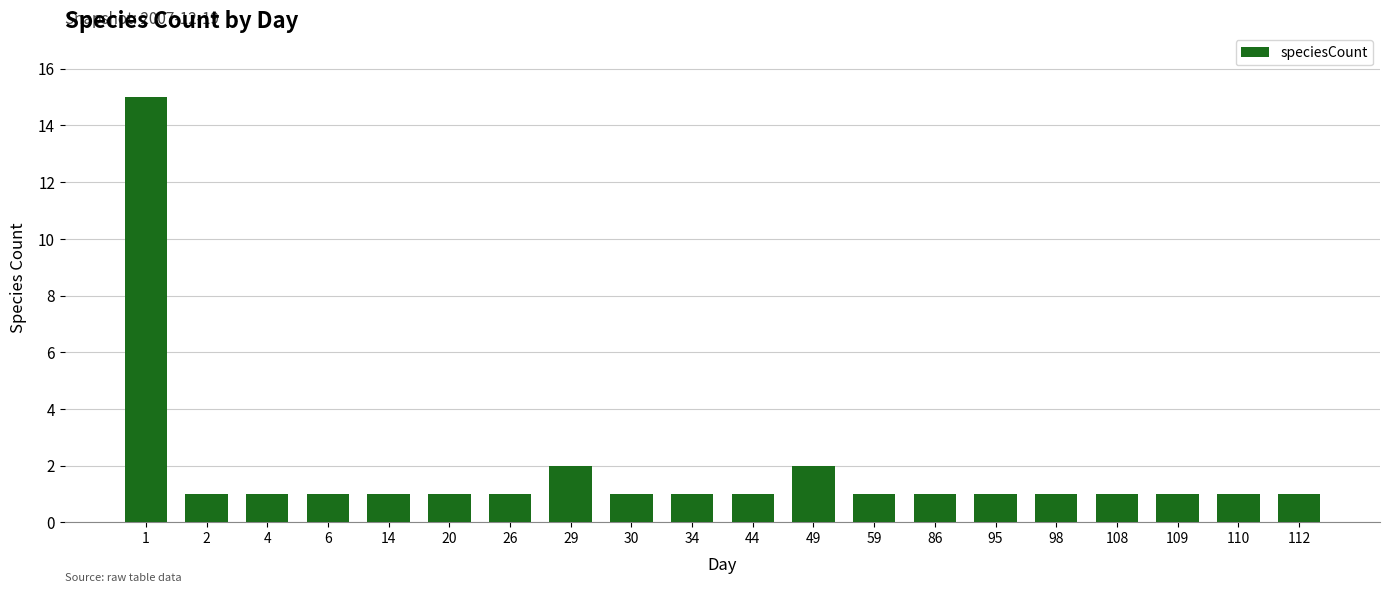

What is the minimum value shown in the chart?

1